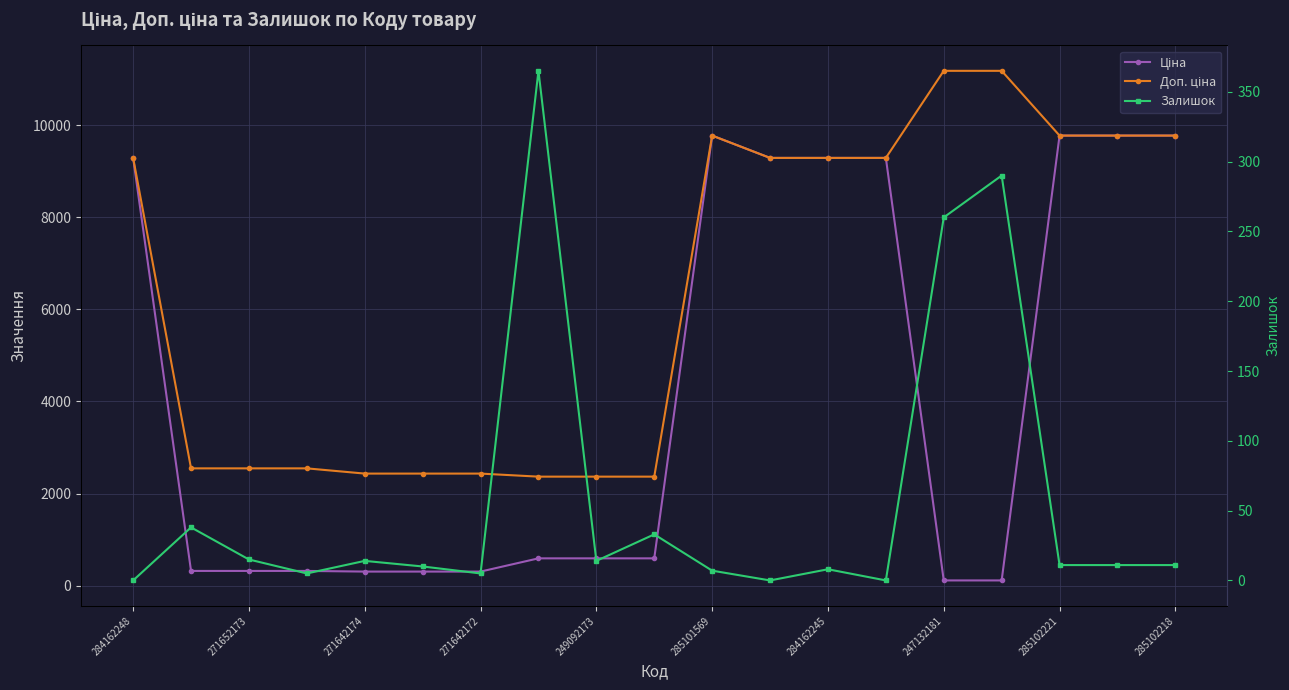

What is the difference between the maximum and second lowest values in the Ціна series?

9663.7